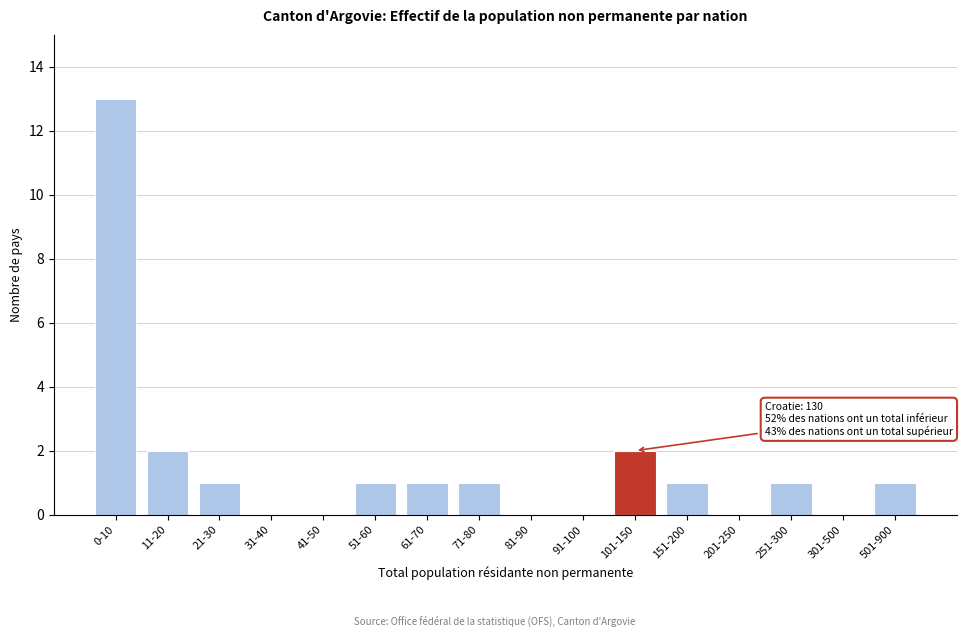

Reading right to left, list all the values displayed in this chart.

501-900=1	301-500=0	251-300=1	201-250=0	151-200=1	101-150=2	91-100=0	81-90=0	71-80=1	61-70=1	51-60=1	41-50=0	31-40=0	21-30=1	11-20=2	0-10=13